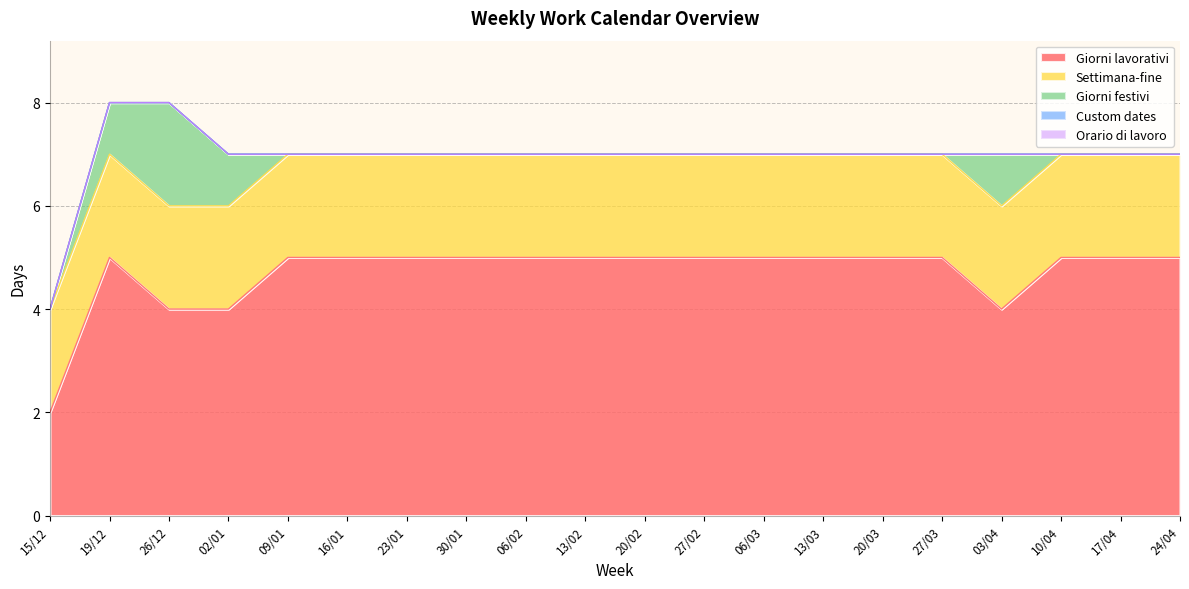

Rank the categories by Custom dates value from lowest to highest.

15/12, 19/12, 26/12, 02/01, 09/01, 16/01, 23/01, 30/01, 06/02, 13/02, 20/02, 27/02, 06/03, 13/03, 20/03, 27/03, 03/04, 10/04, 17/04, 24/04